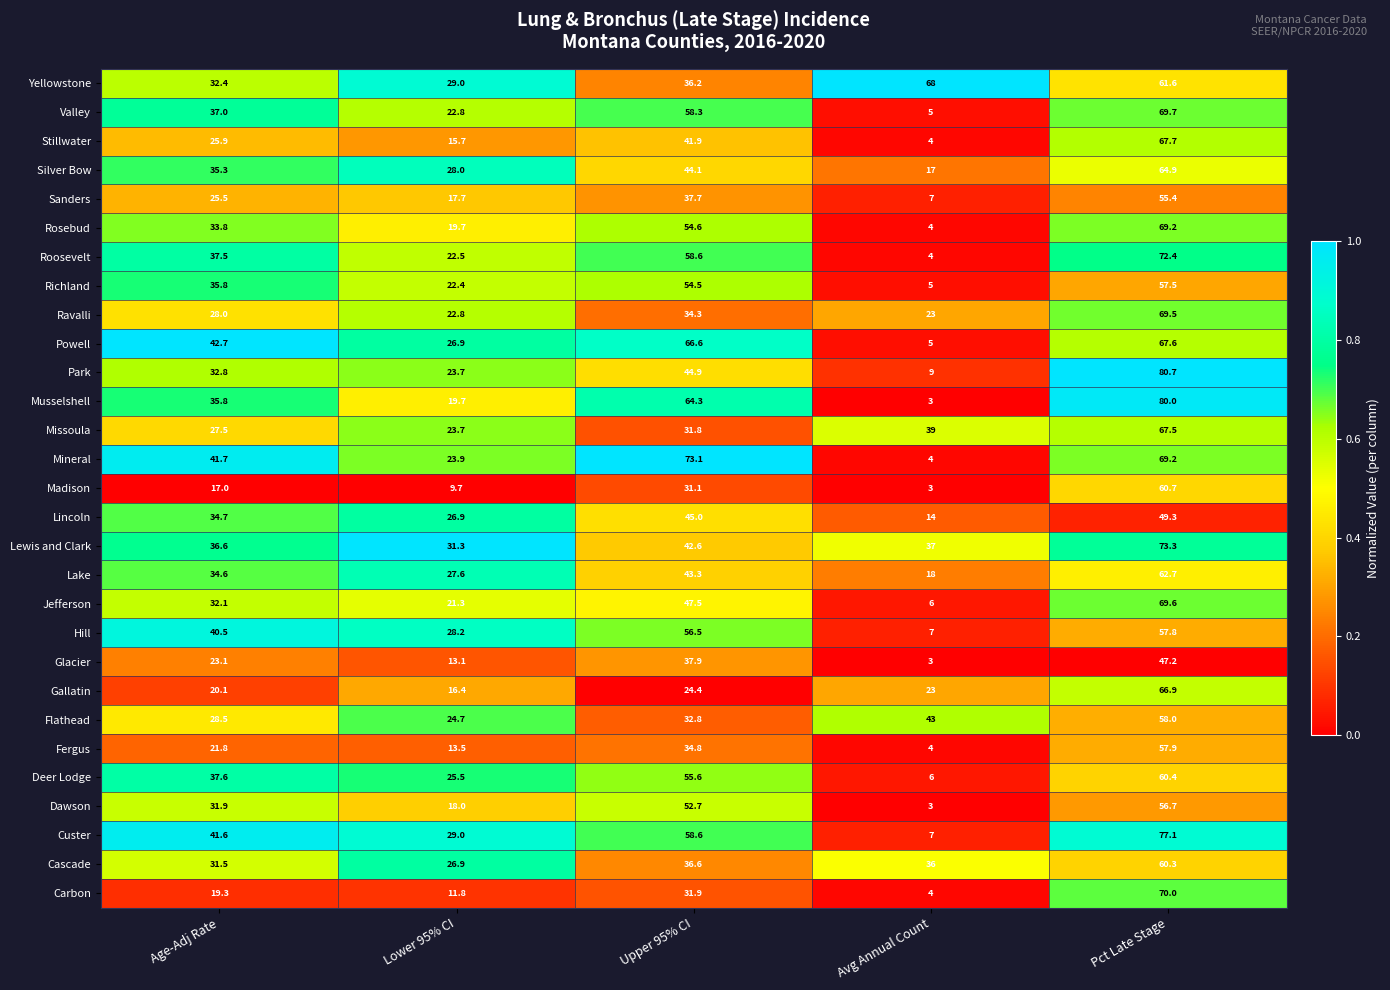

Where does the Gallatin series first go above 23?

Upper 95% CI